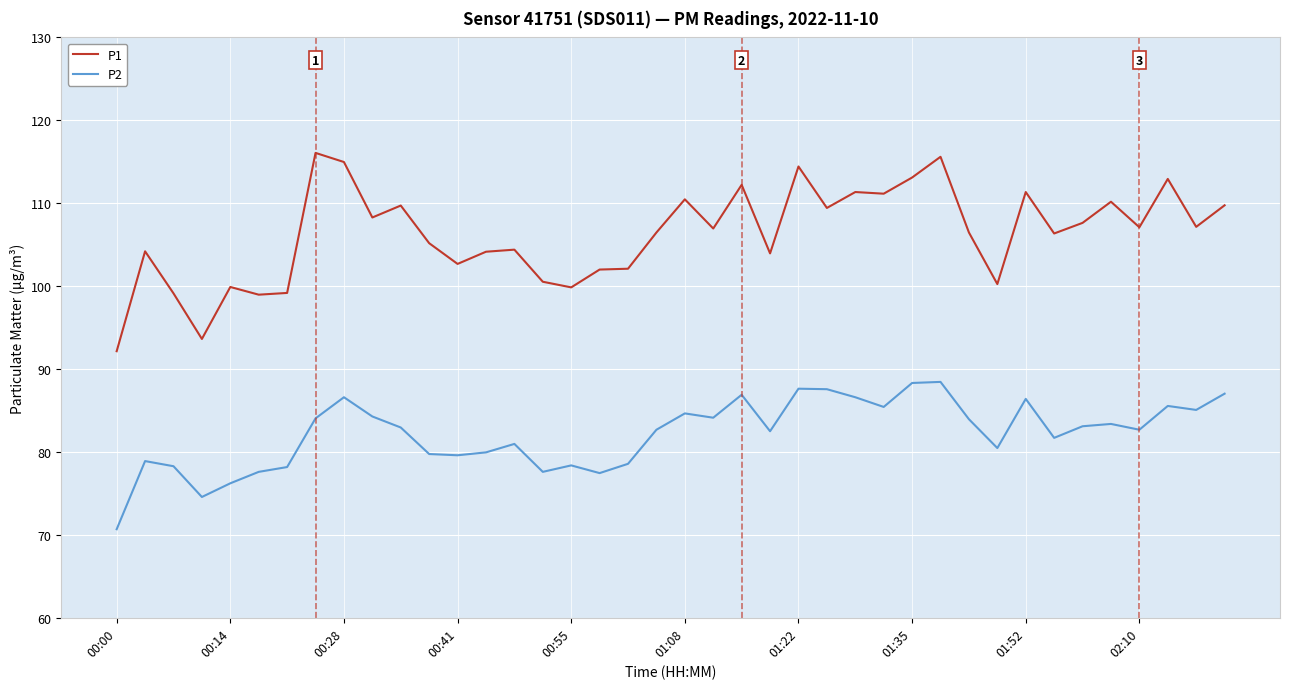

How many distinct data groups are displayed?

2